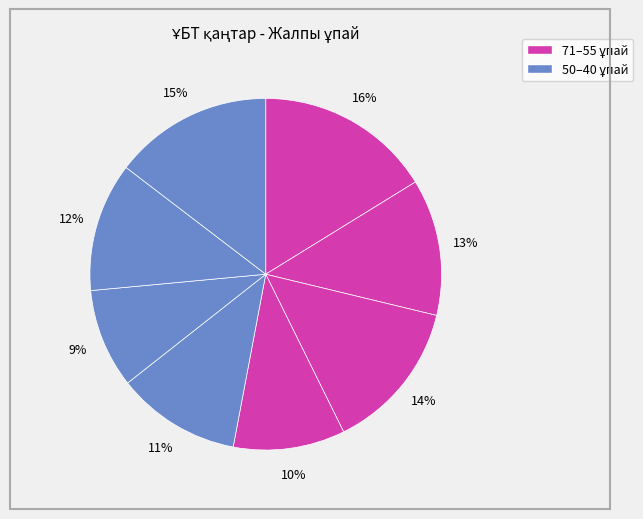

Count the number of slices in the pie.

8